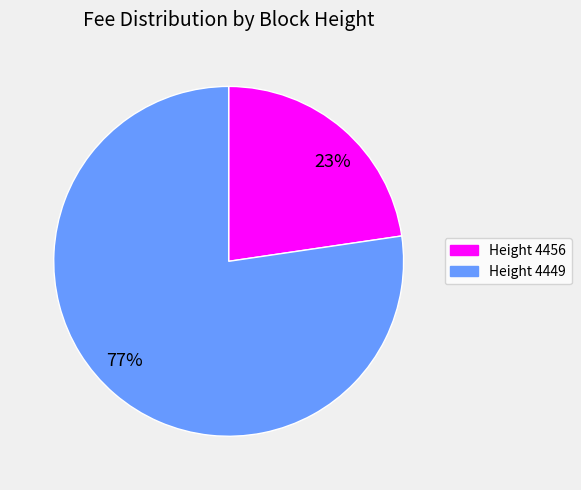

Approximately how many times larger is the value at 23% compared to 77%?

0.3